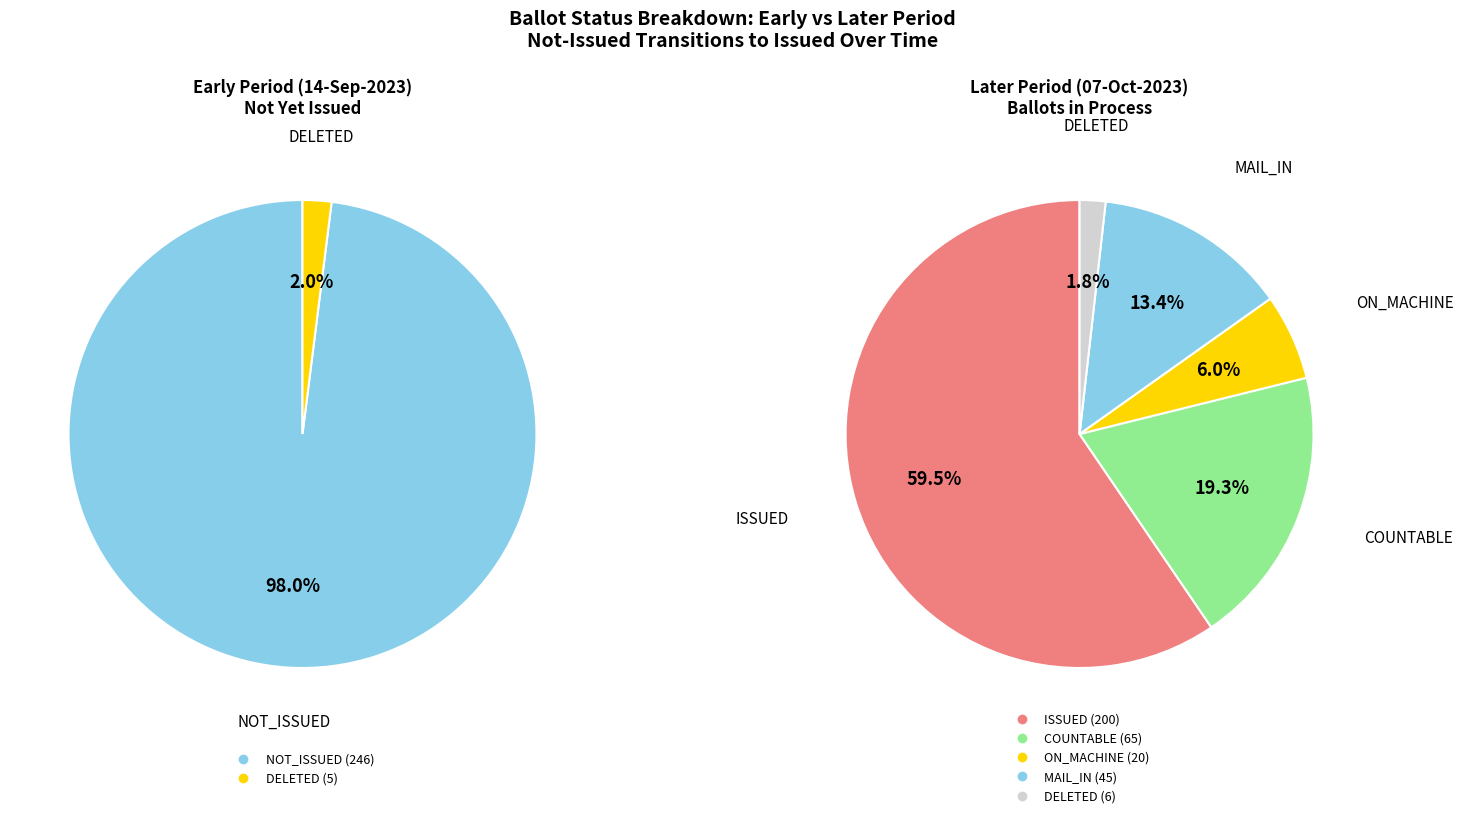

Does ON_MACHINE represent more than half of the total?

No